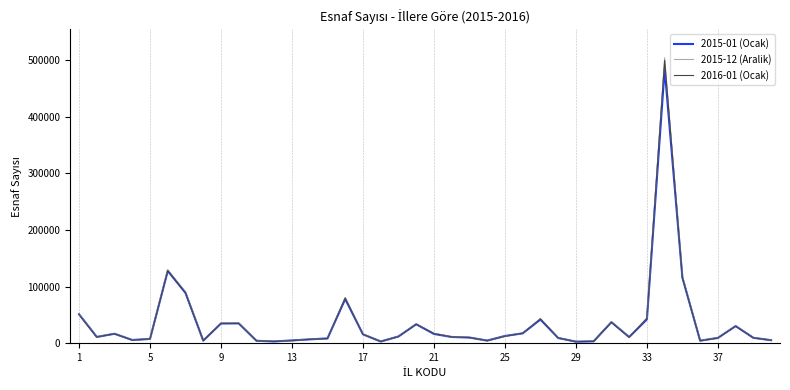

What is the sum of all 2016-01 (Ocak) values?

1446282